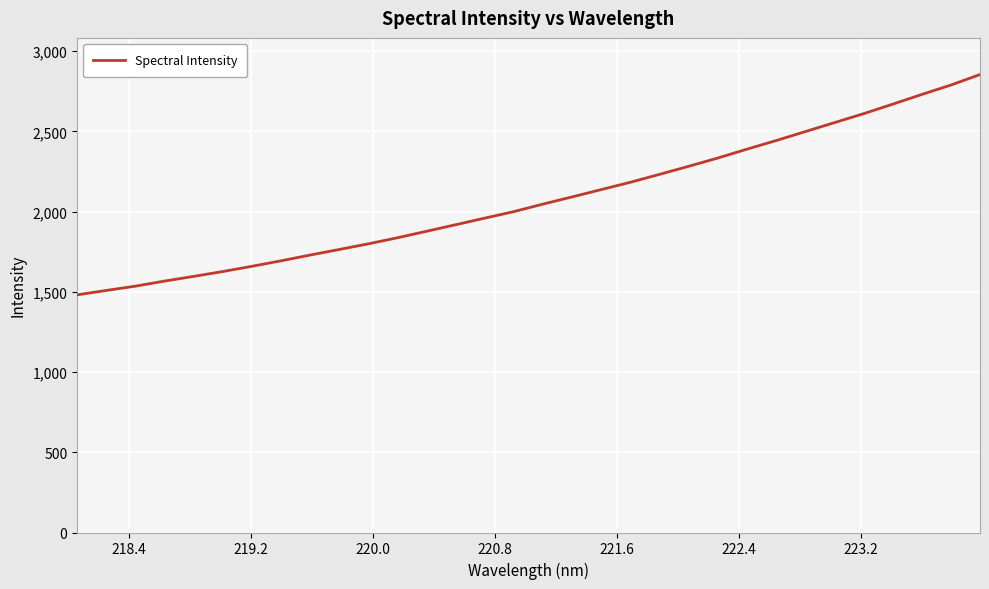

What is the smallest value displayed?

1481.2